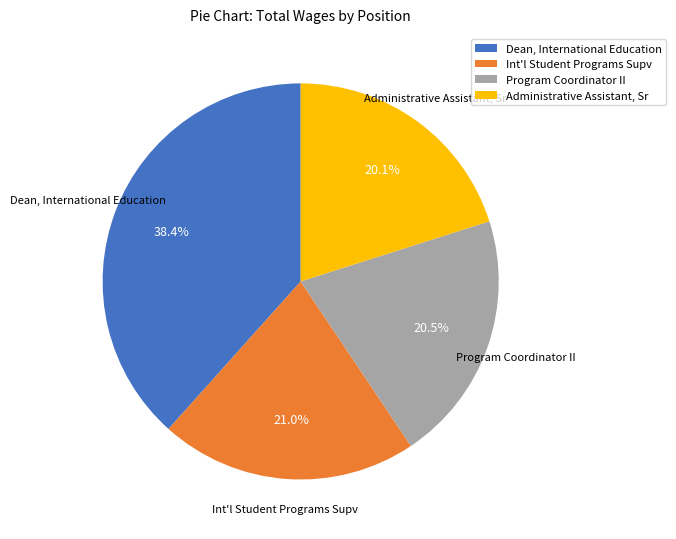

Rank the categories by value from lowest to highest.

Administrative Assistant, Sr, Program Coordinator II, Int'l Student Programs Supv, Dean, International Education